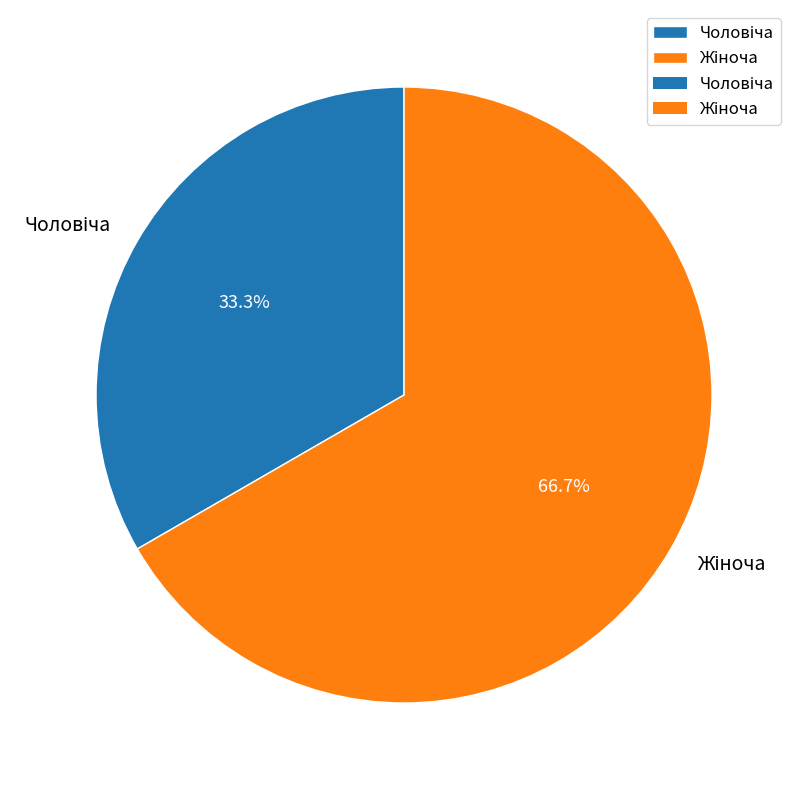

Does any single category account for the majority?

Yes